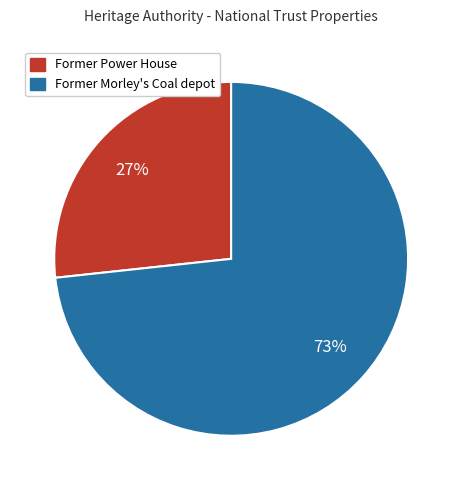

The Former Power House slice represents 27% of the pie. True or false?

True